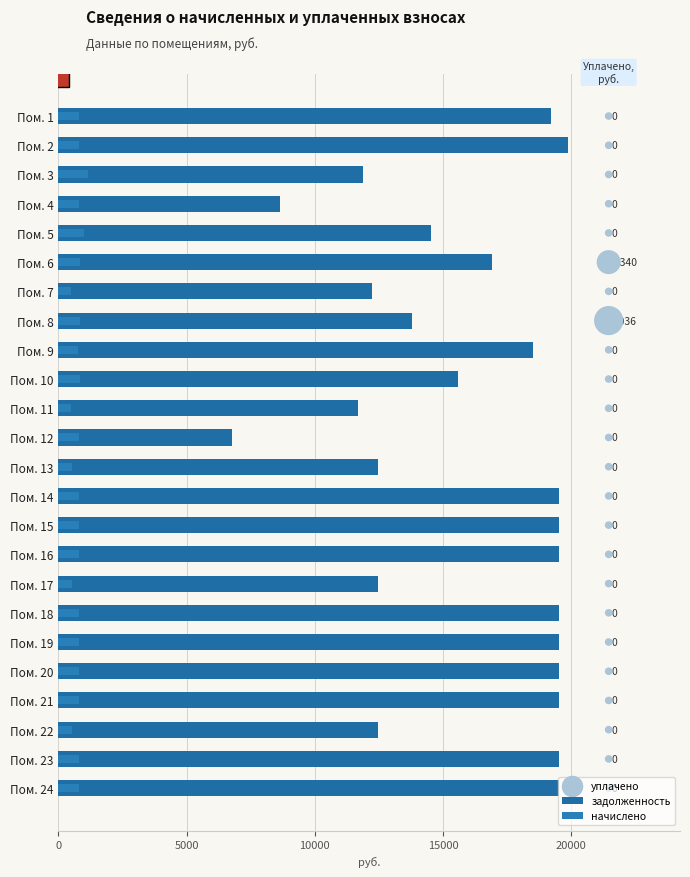

Which series contains the lowest Y value?

уплачено